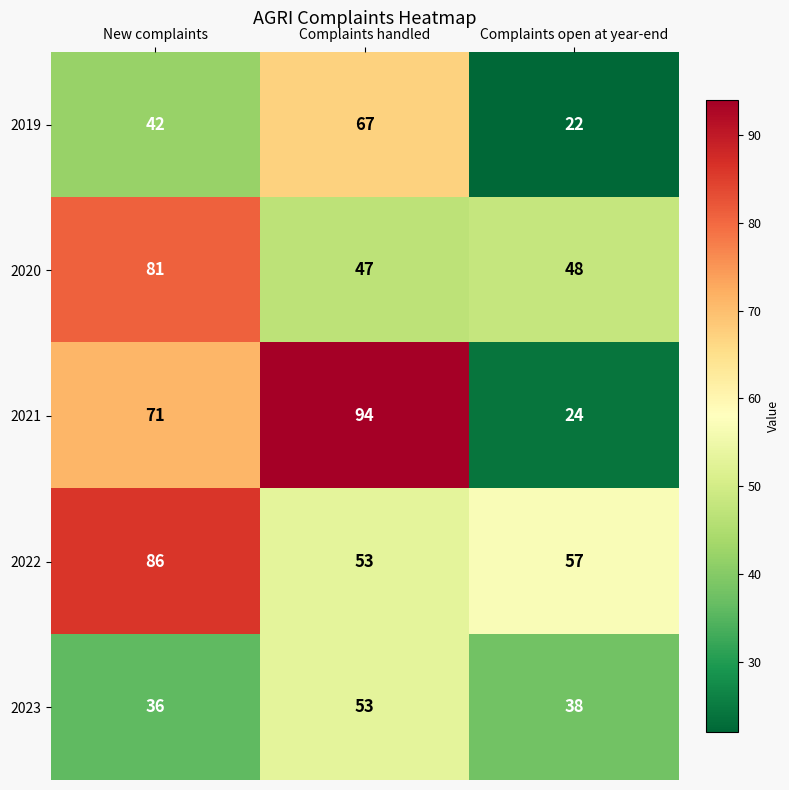

Reading left to right, what are all the values shown in this chart?

2019: 42	67	22
2020: 81	47	48
2021: 71	94	24
2022: 86	53	57
2023: 36	53	38